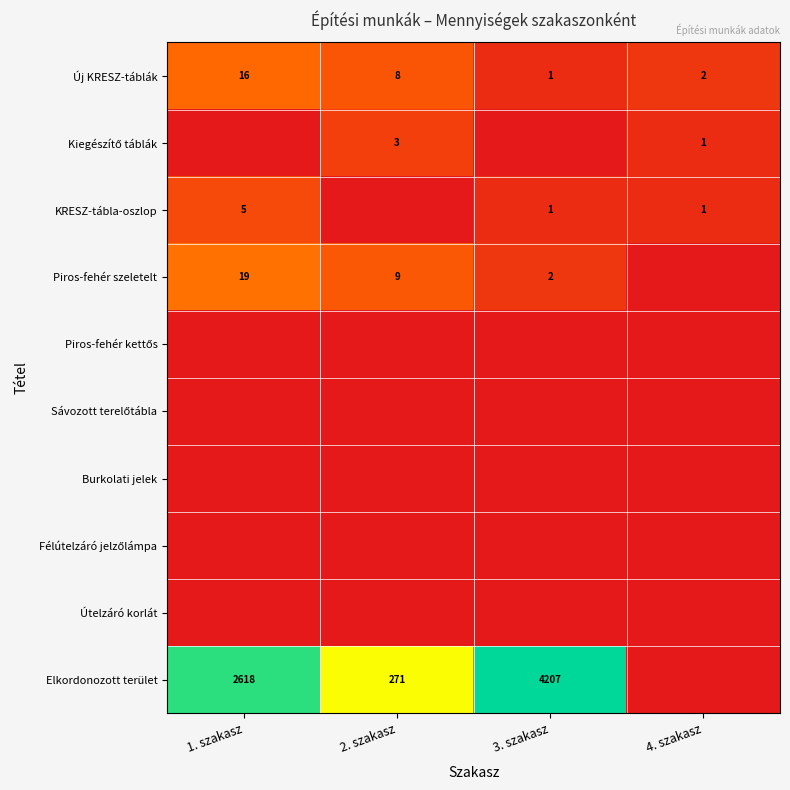

True or false: Piros-fehér szeletelt has a value of 2 at 3. szakasz.

True